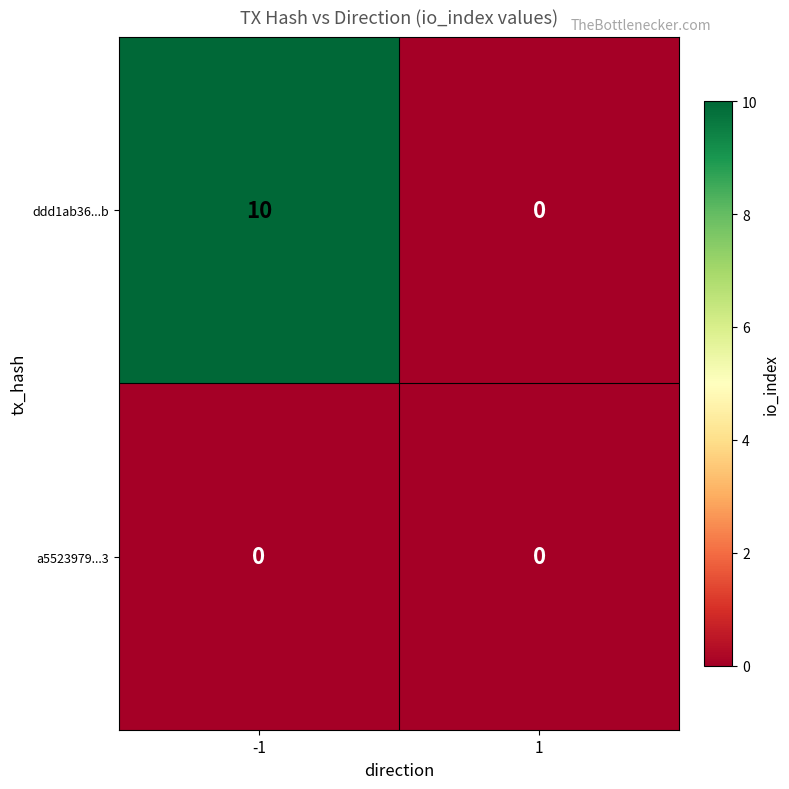

At -1, list the series in order from largest to smallest.

ddd1ab36...b, a5523979...3